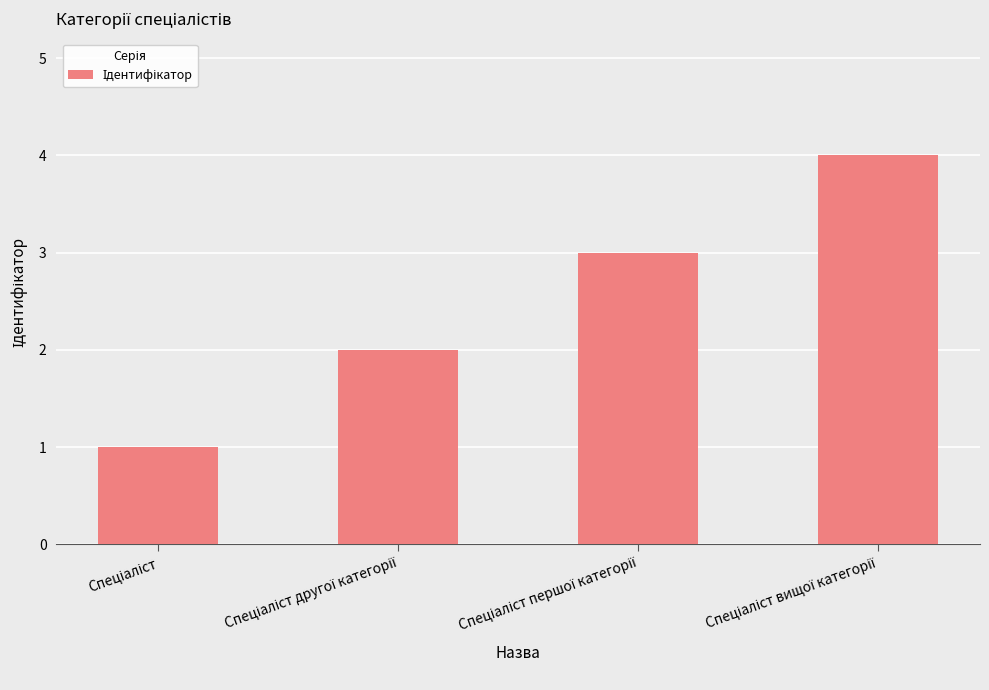

What is the maximum value shown in the chart?

4